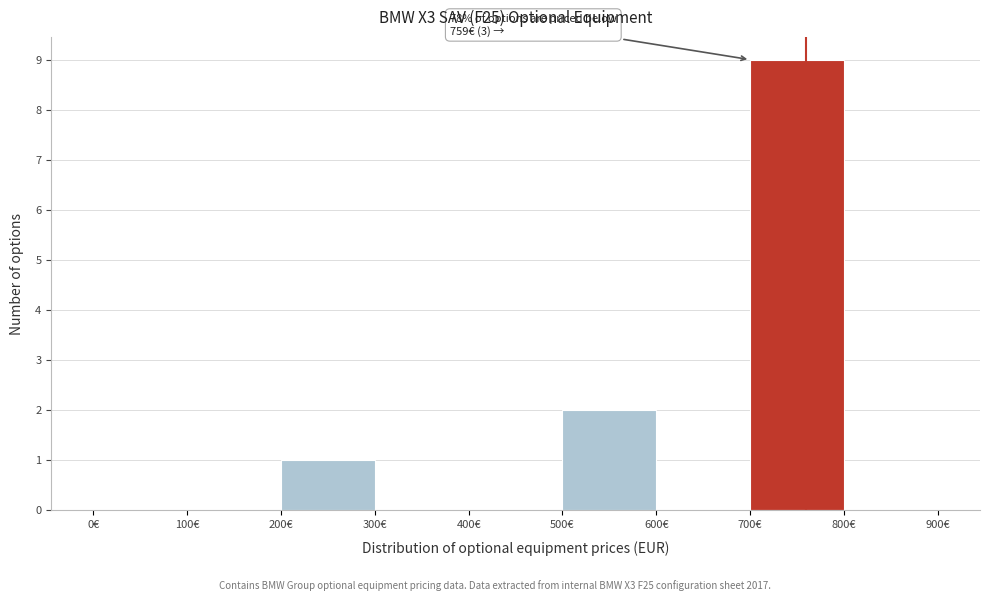

Which range on the x-axis has the tallest bar?

700 to 800